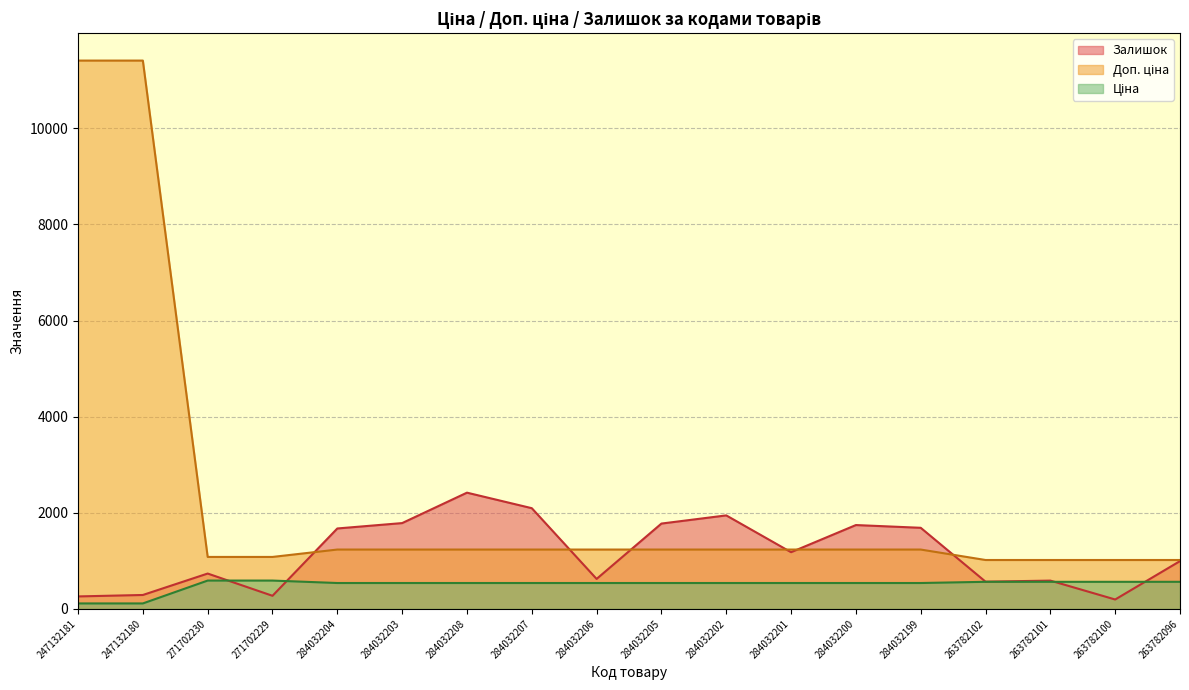

The value of Залишок at 271702230 is 736.0. True or false?

True